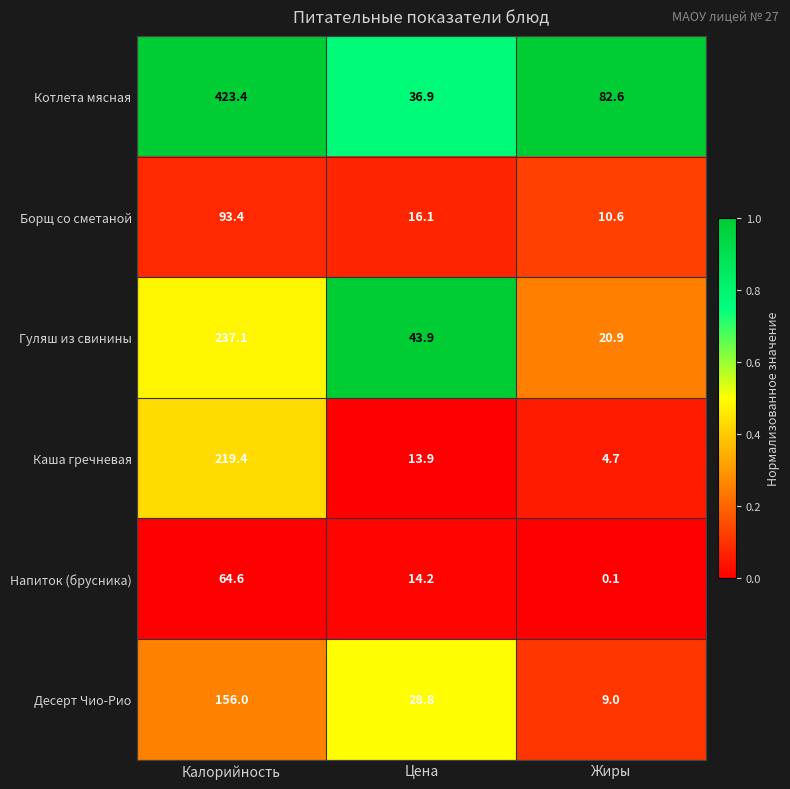

True or false: Гуляш из свинины has a value of 61.0 at Цена.

False